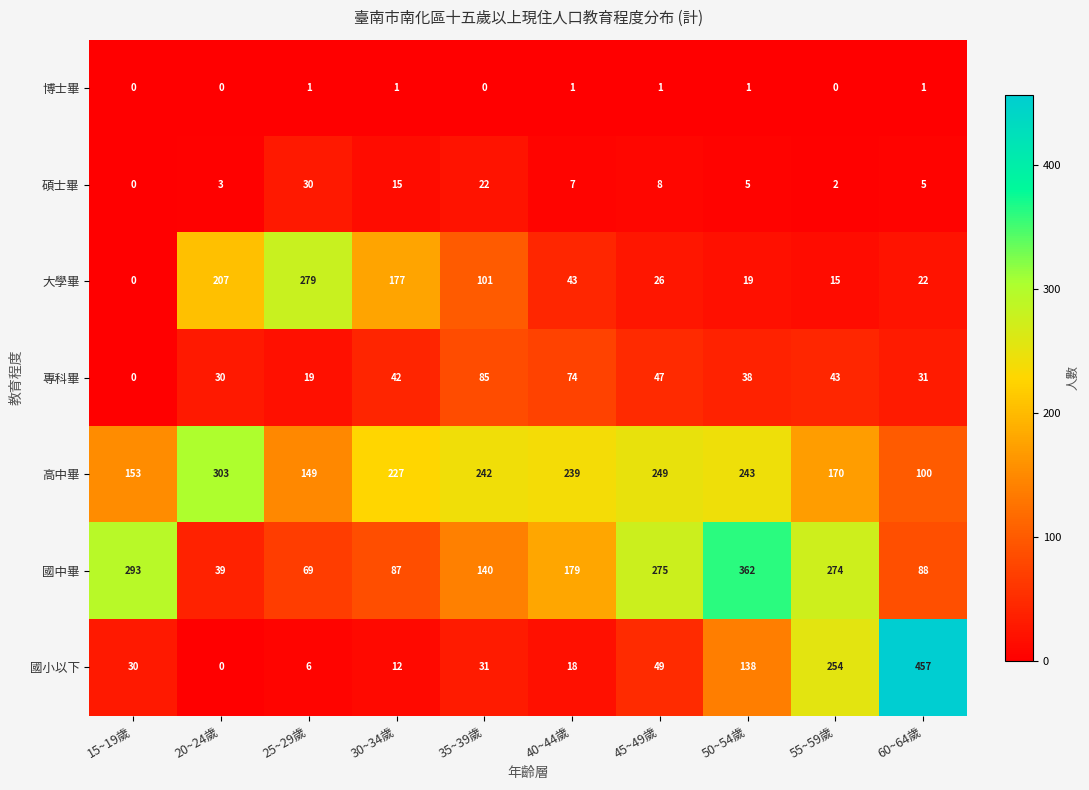

Between 20~24歲 and 25~29歲, which series saw the biggest shift?

高中畢